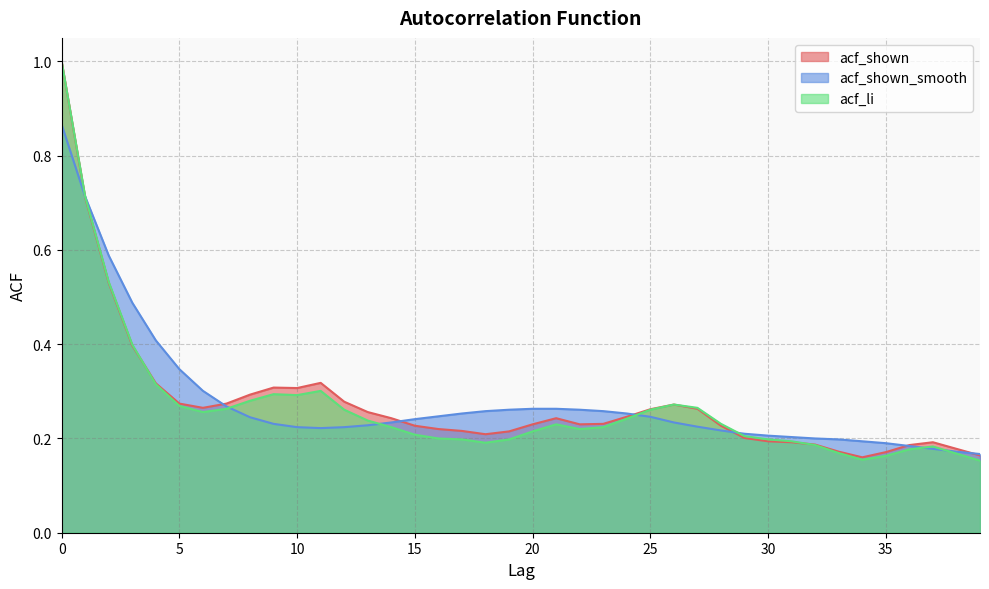

Reading left to right, what are all the values shown in this chart?

acf_shown: 1.0	0.7	0.5	0.4	0.3	0.3	0.3	0.3	0.3	0.3	0.3	0.3	0.3	0.3	0.2	0.2	0.2	0.2	0.2	0.2	0.2	0.2	0.2	0.2	0.2	0.3	0.3	0.3	0.2	0.2	0.2	0.2	0.2	0.2	0.2	0.2	0.2	0.2	0.2	0.2
acf_shown_smooth: 0.9	0.7	0.6	0.5	0.4	0.3	0.3	0.3	0.2	0.2	0.2	0.2	0.2	0.2	0.2	0.2	0.2	0.3	0.3	0.3	0.3	0.3	0.3	0.3	0.3	0.2	0.2	0.2	0.2	0.2	0.2	0.2	0.2	0.2	0.2	0.2	0.2	0.2	0.2	0.2
acf_li: 1.0	0.7	0.5	0.4	0.3	0.3	0.3	0.3	0.3	0.3	0.3	0.3	0.3	0.2	0.2	0.2	0.2	0.2	0.2	0.2	0.2	0.2	0.2	0.2	0.2	0.3	0.3	0.3	0.2	0.2	0.2	0.2	0.2	0.2	0.2	0.2	0.2	0.2	0.2	0.2